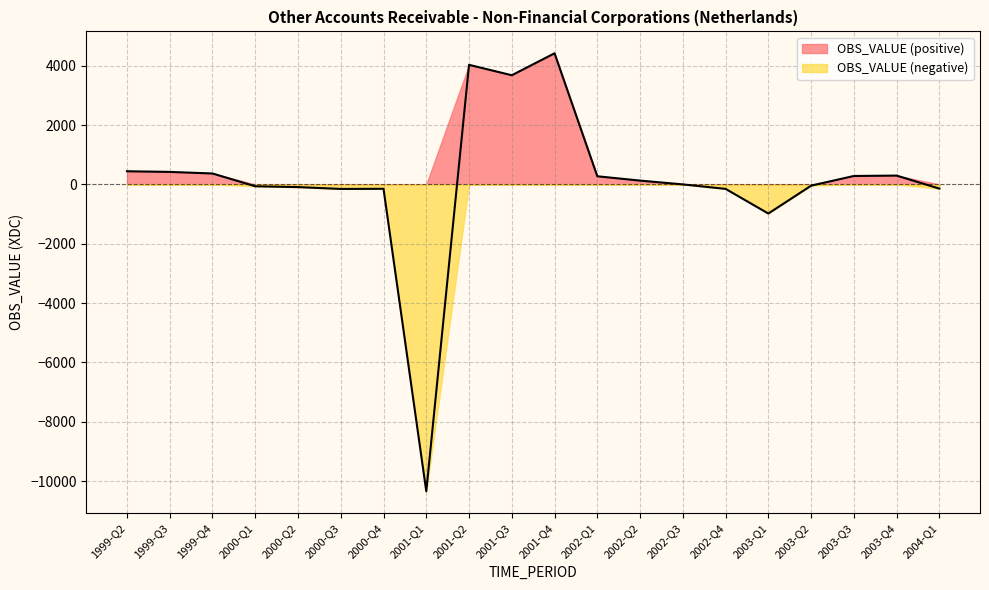

How many negative values are there?

9